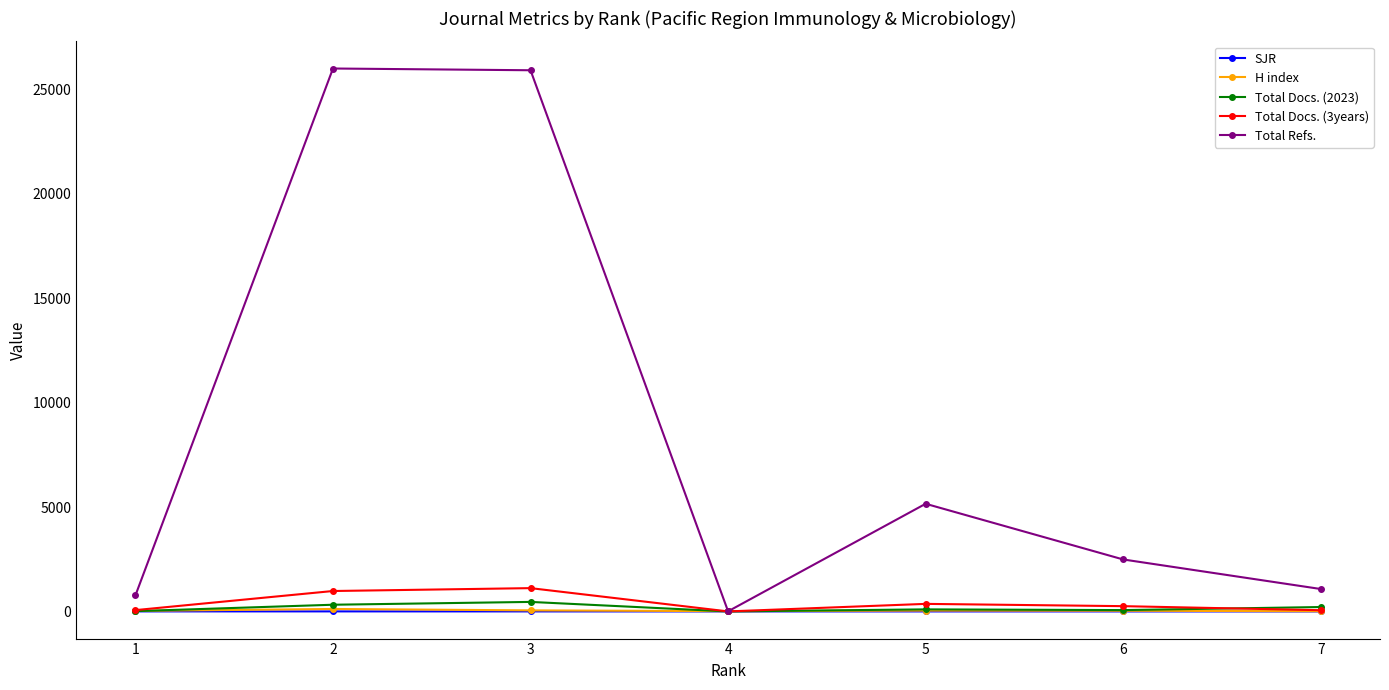

Which series has the largest total across all categories?

Total Refs.